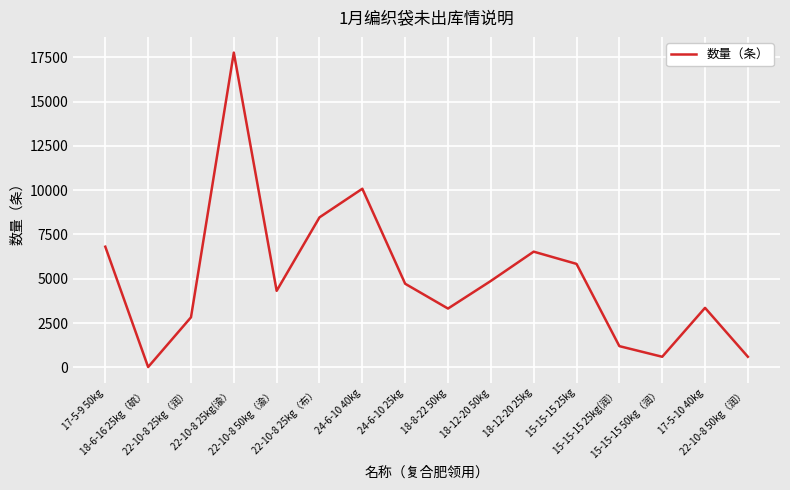

What is the maximum value shown in the chart?

17760